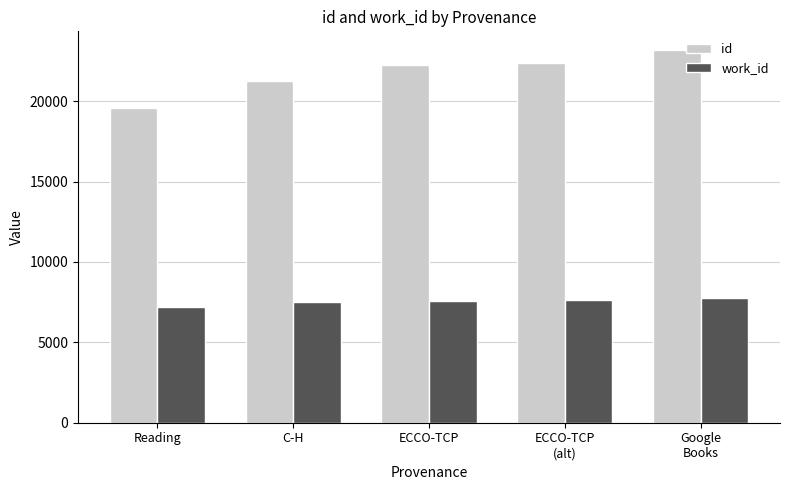

List the series in order of their peak value, lowest first.

work_id, id